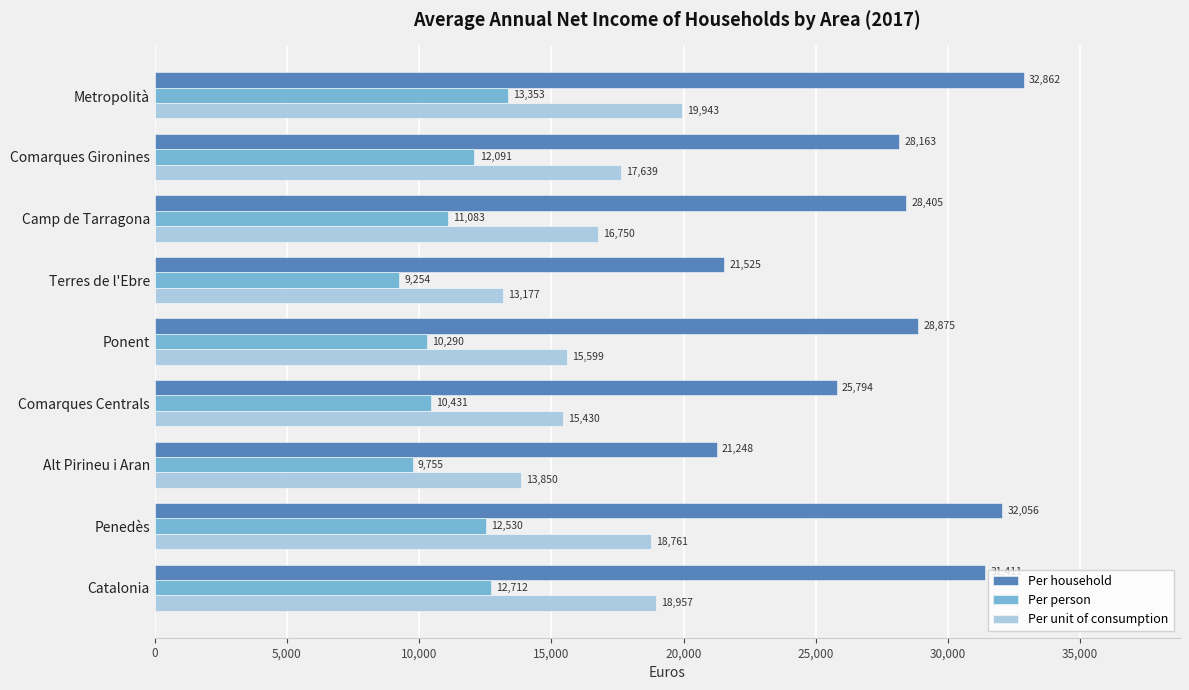

What is the minimum value shown in the chart?

9253.6